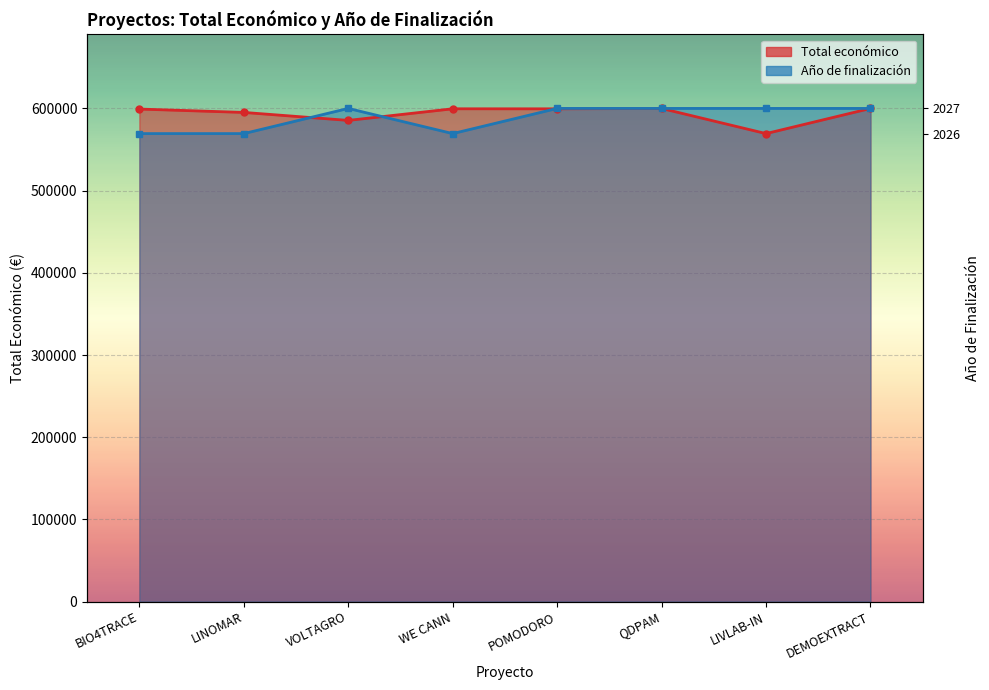

Is it true that Año de finalización equals 843087 at VOLTAGRO?

False